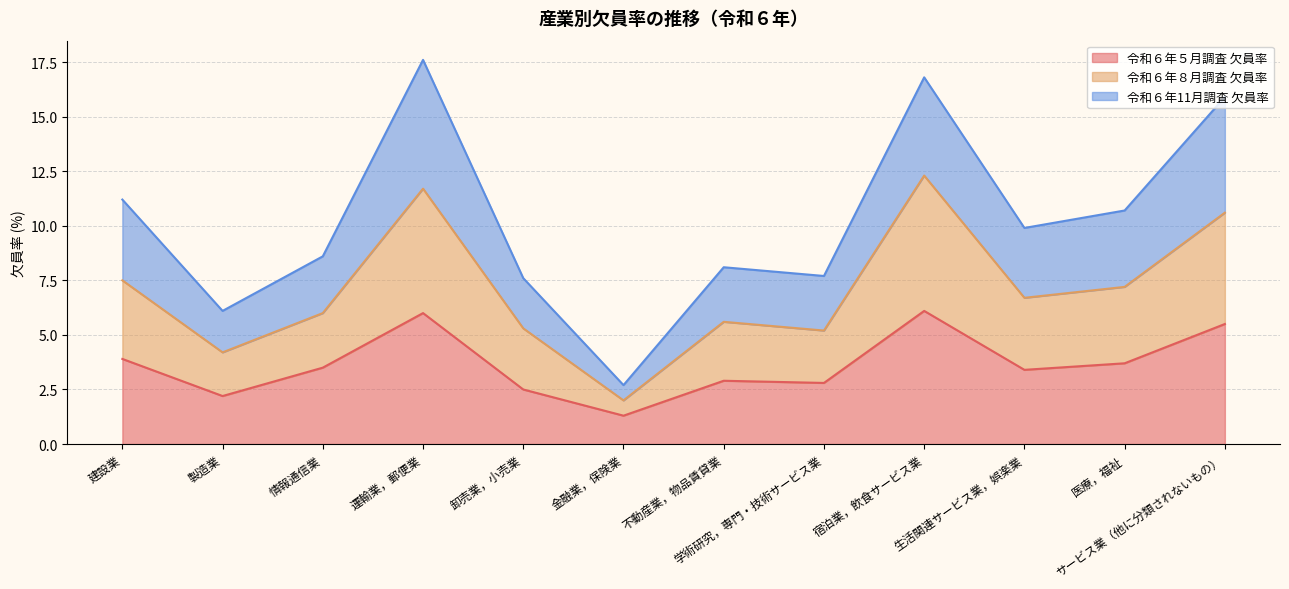

What position from the left is 卸売業，小売業?

5